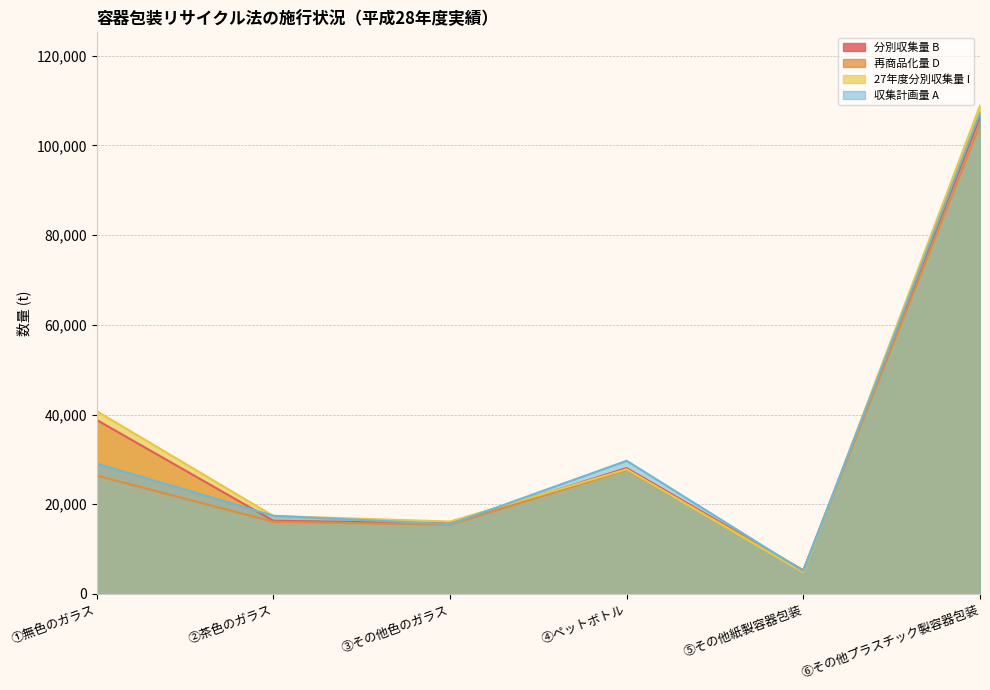

Where is 再商品化量 D nearest to the value 54936?

④ペットボトル